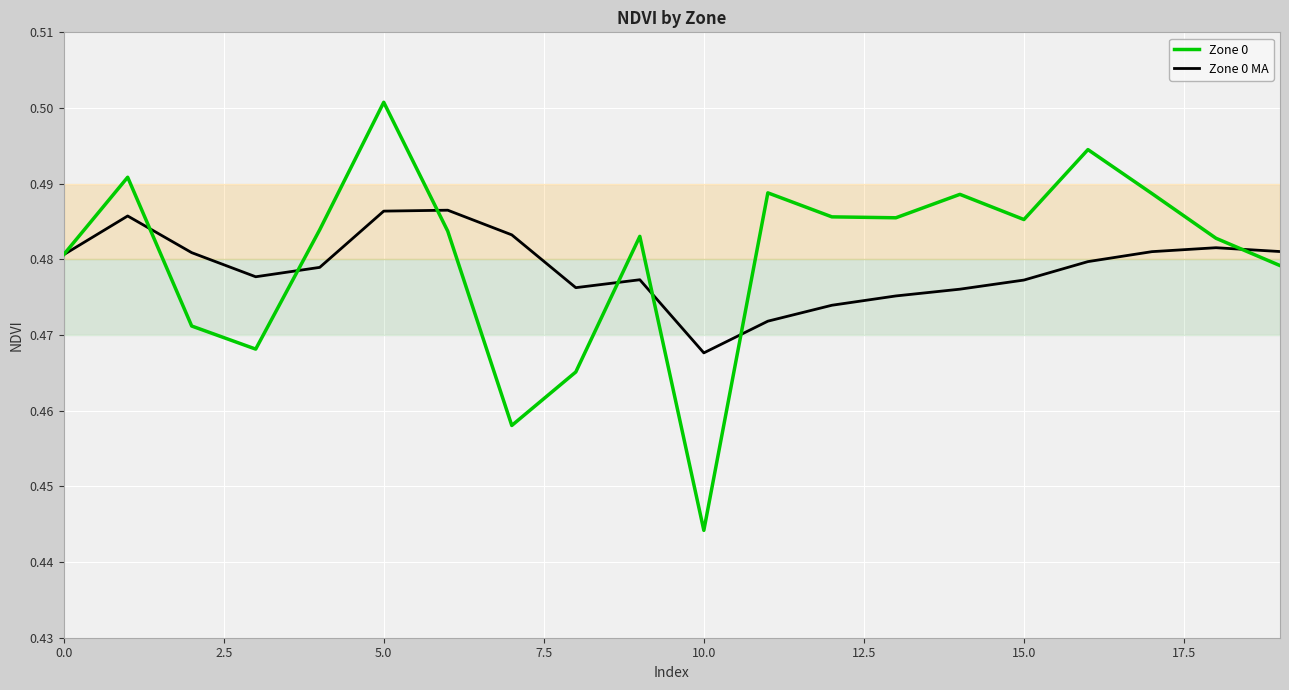

Rank the series by their maximum value, from lowest to highest.

Zone 0 MA, Zone 0